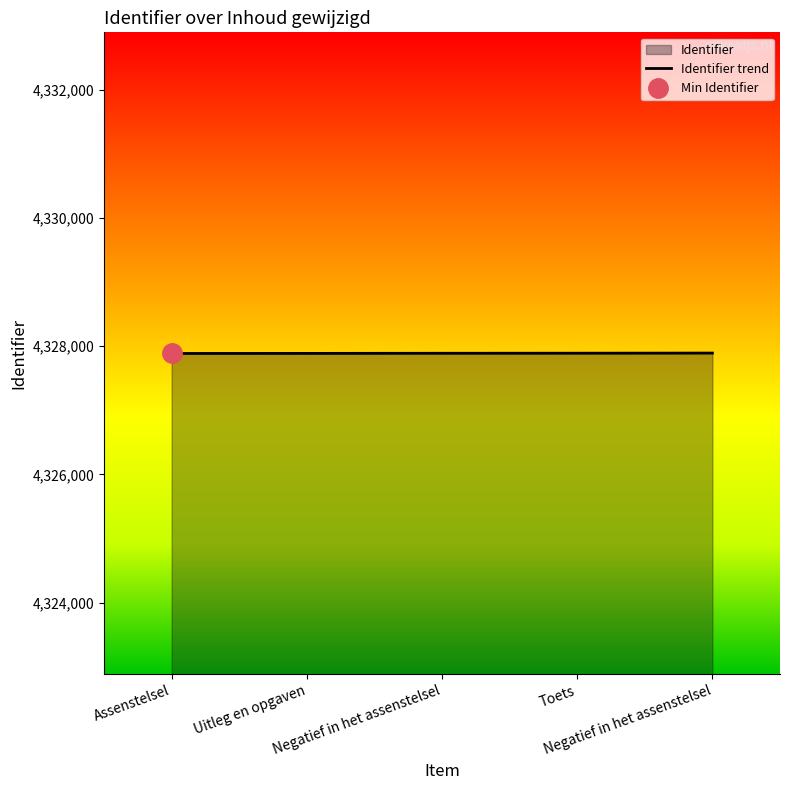

The value at Toets is 1533254. True or false?

False